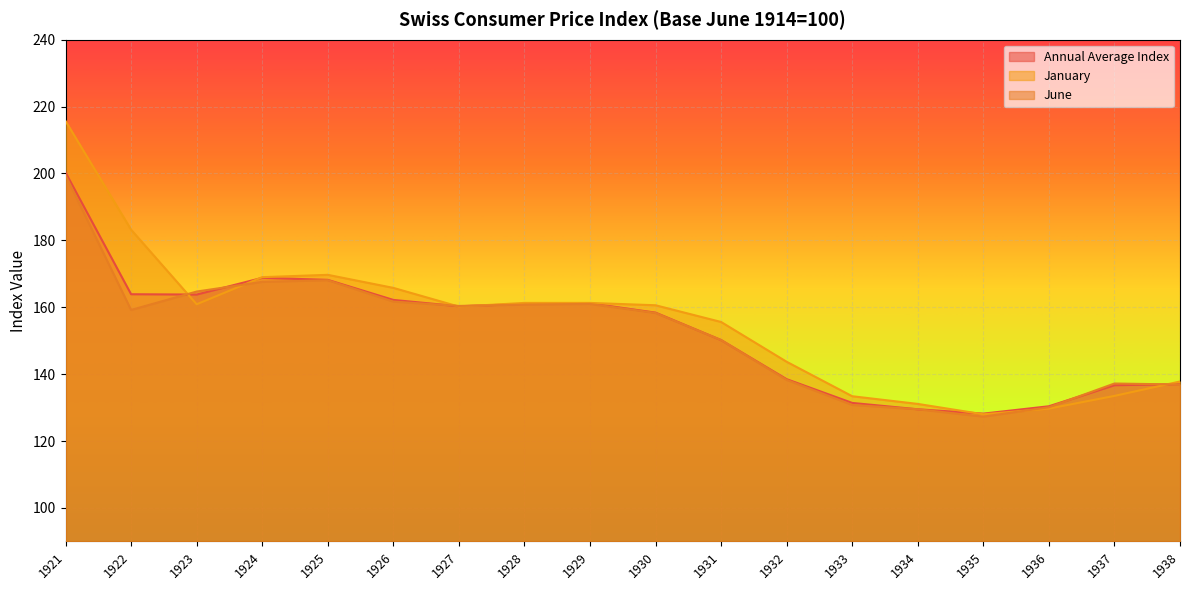

What is the value of the June point at the 14th from the left?

129.5